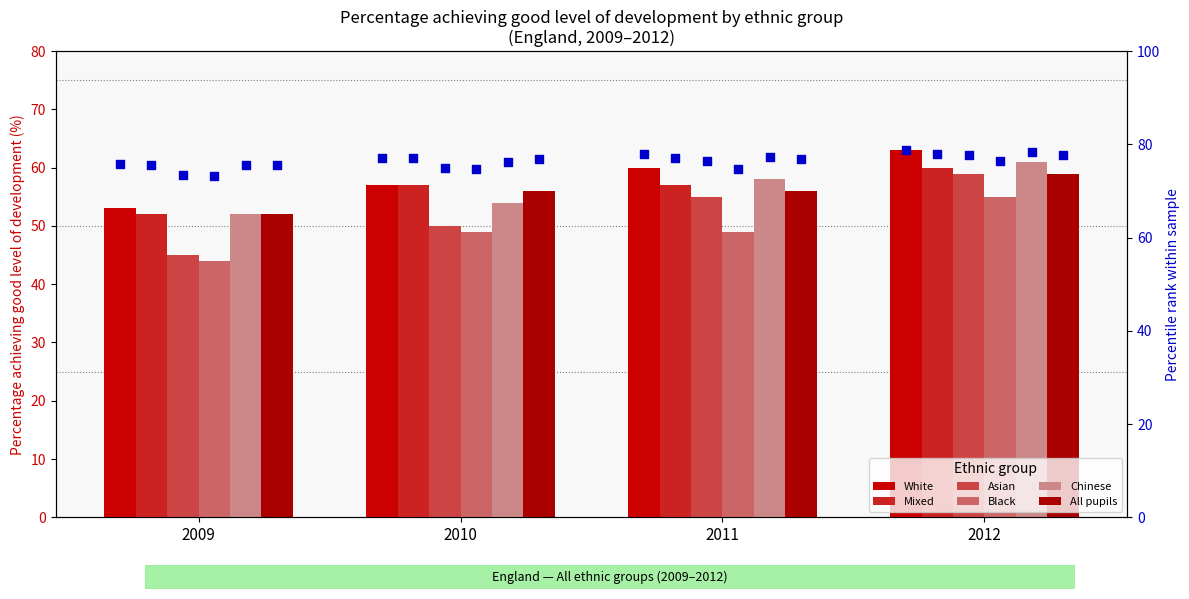

Which series reaches the maximum Y coordinate?

White